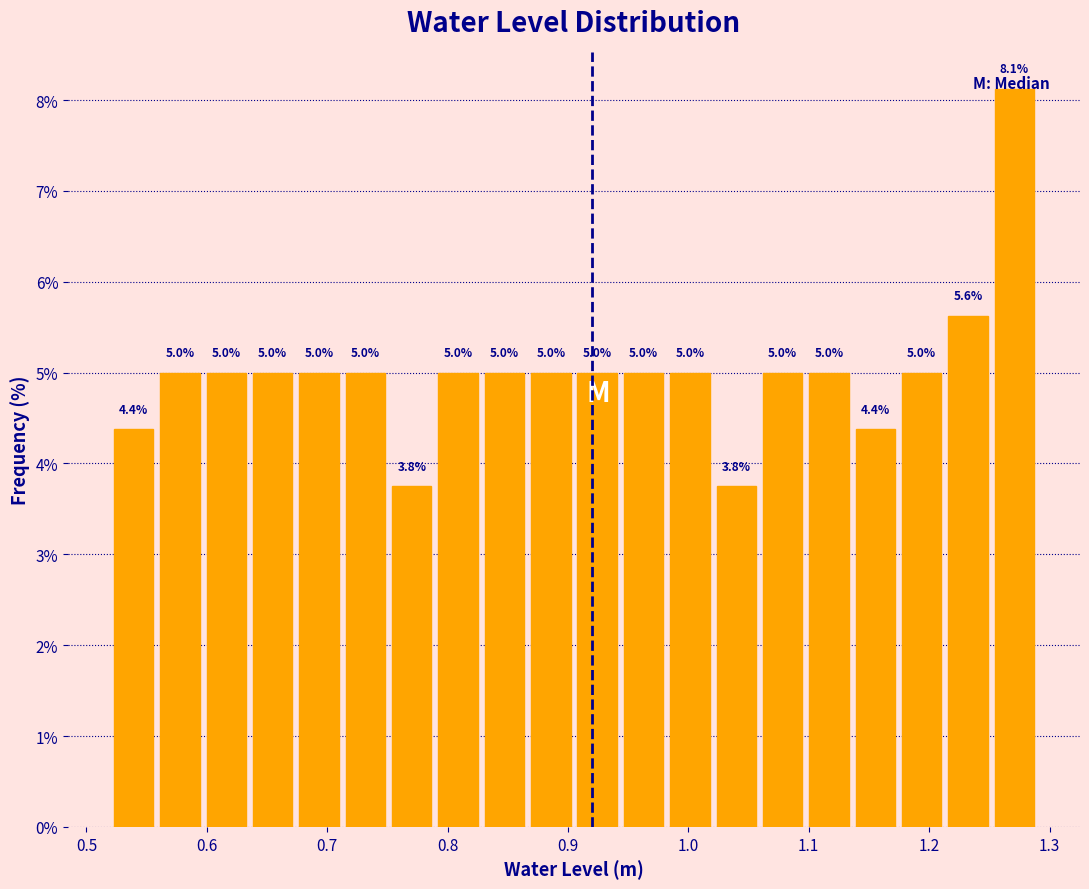

Around what value on the x-axis is the tallest bar? Give the approximate position of its centre, as read against the axis.

1.27